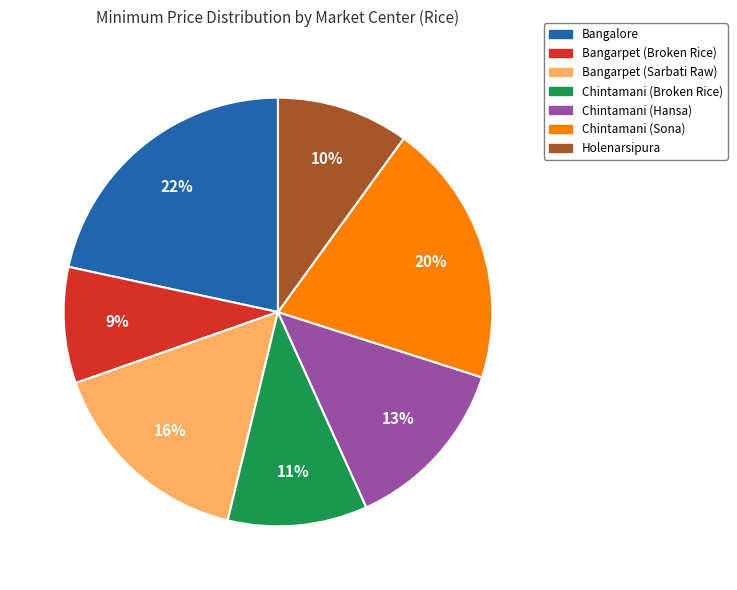

How many slices are in this pie chart?

7